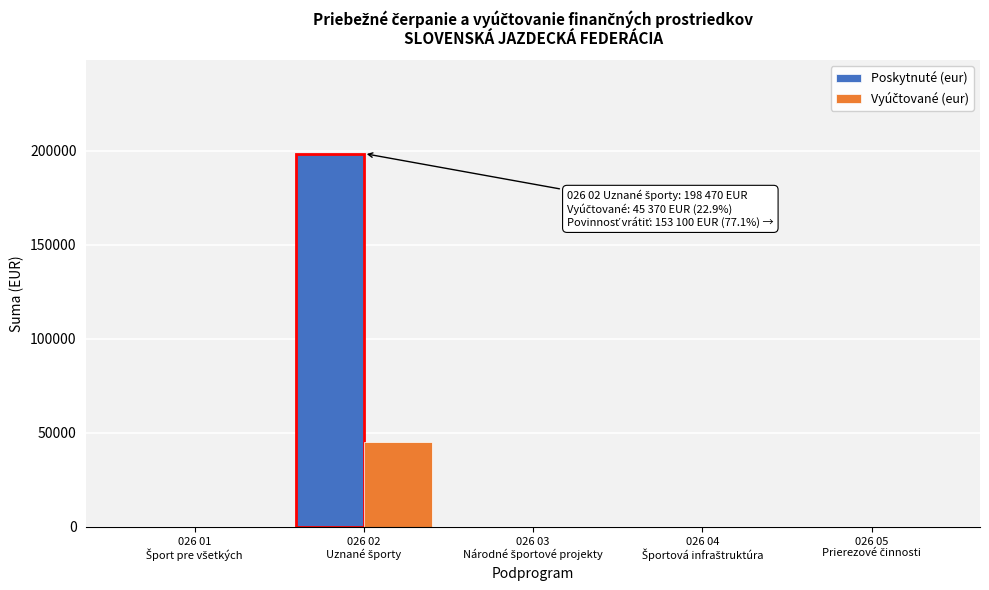

What is the maximum value shown in the chart?

198470.0